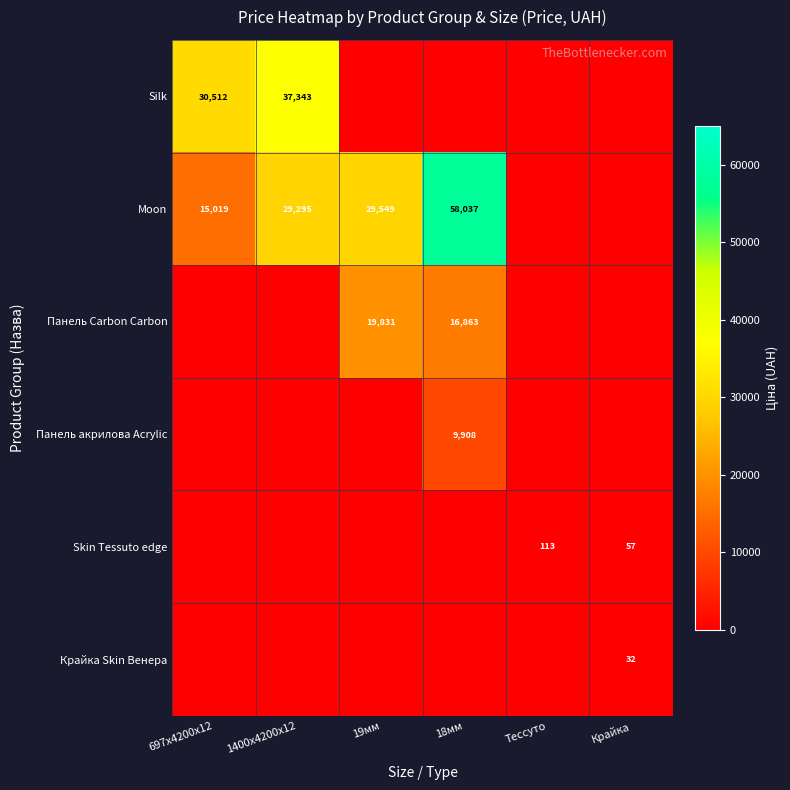

What is the total value across all series at 1400x4200x12?

66638.3